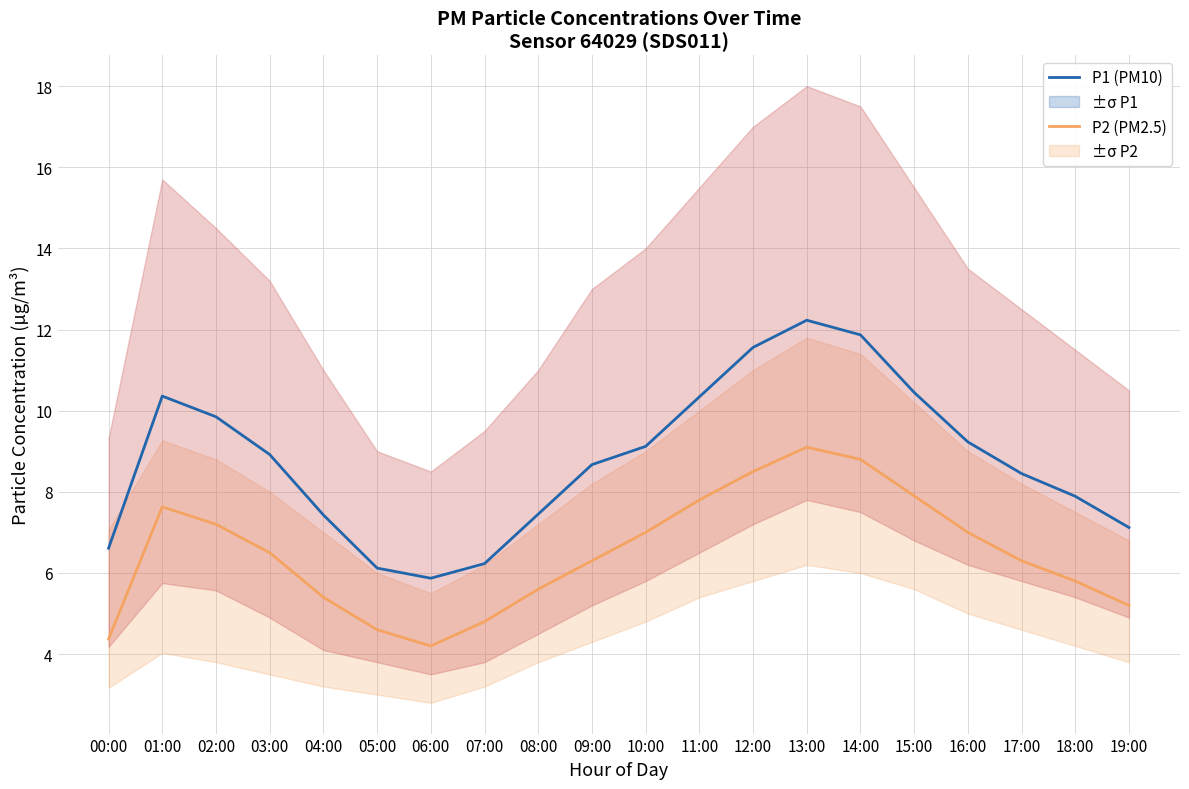

What is the maximum value for P2 (PM2.5)?

9.1